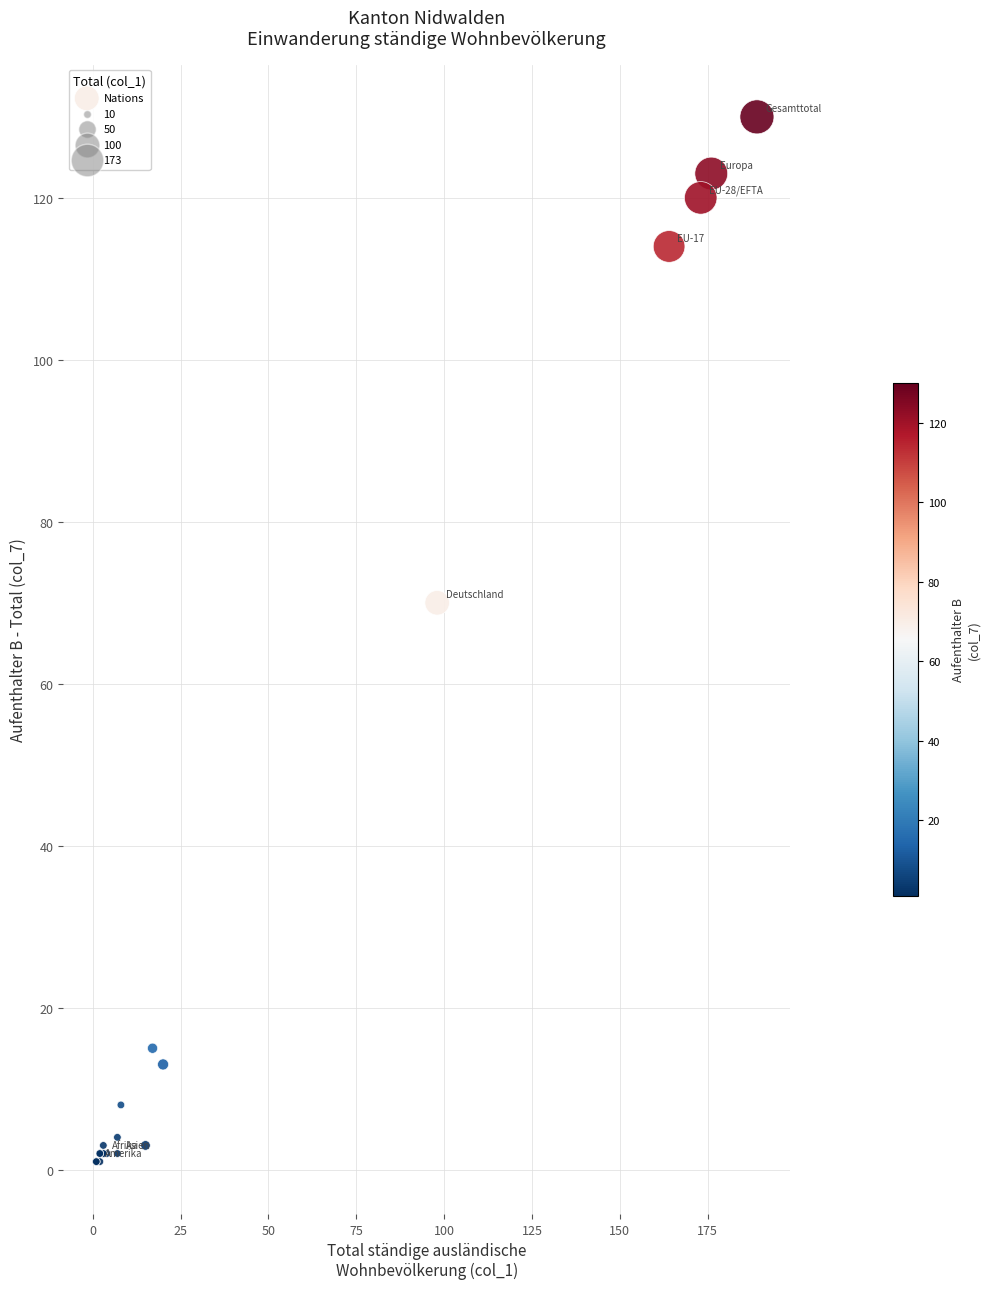

What Y value in the scatter plot is closest to 65?

70